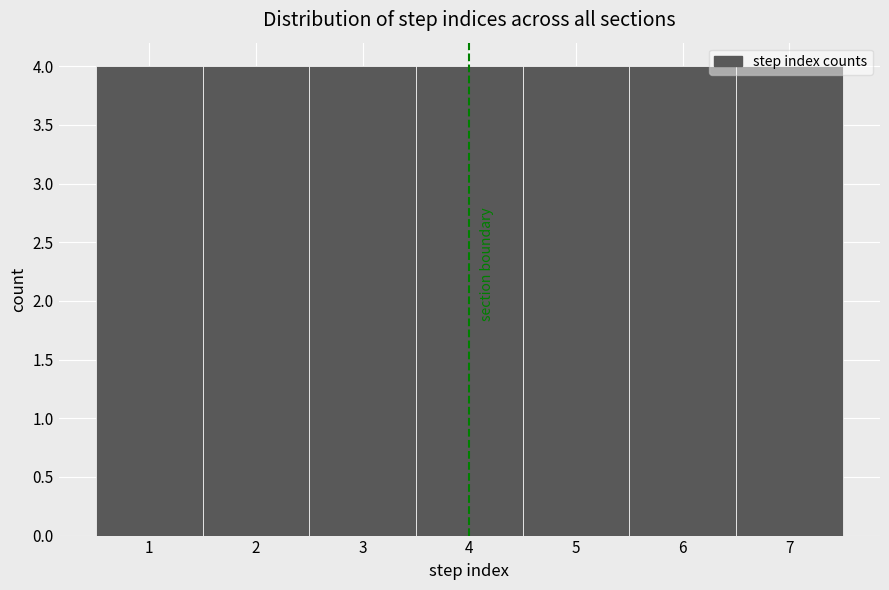

What is the height of the bar covering 2.5 to 3.5 on the x-axis? The values are not printed on the chart, so give them approximately, as read against the axis.

4